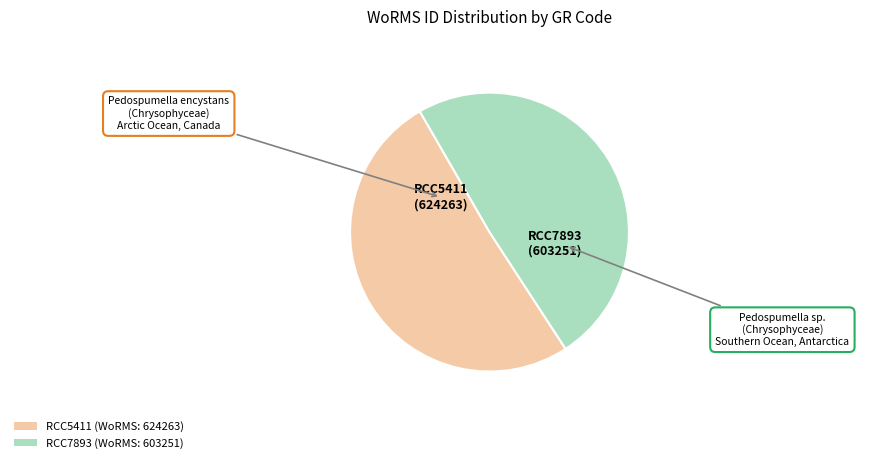

True or false: RCC7893 accounts for 55% of the total.

False